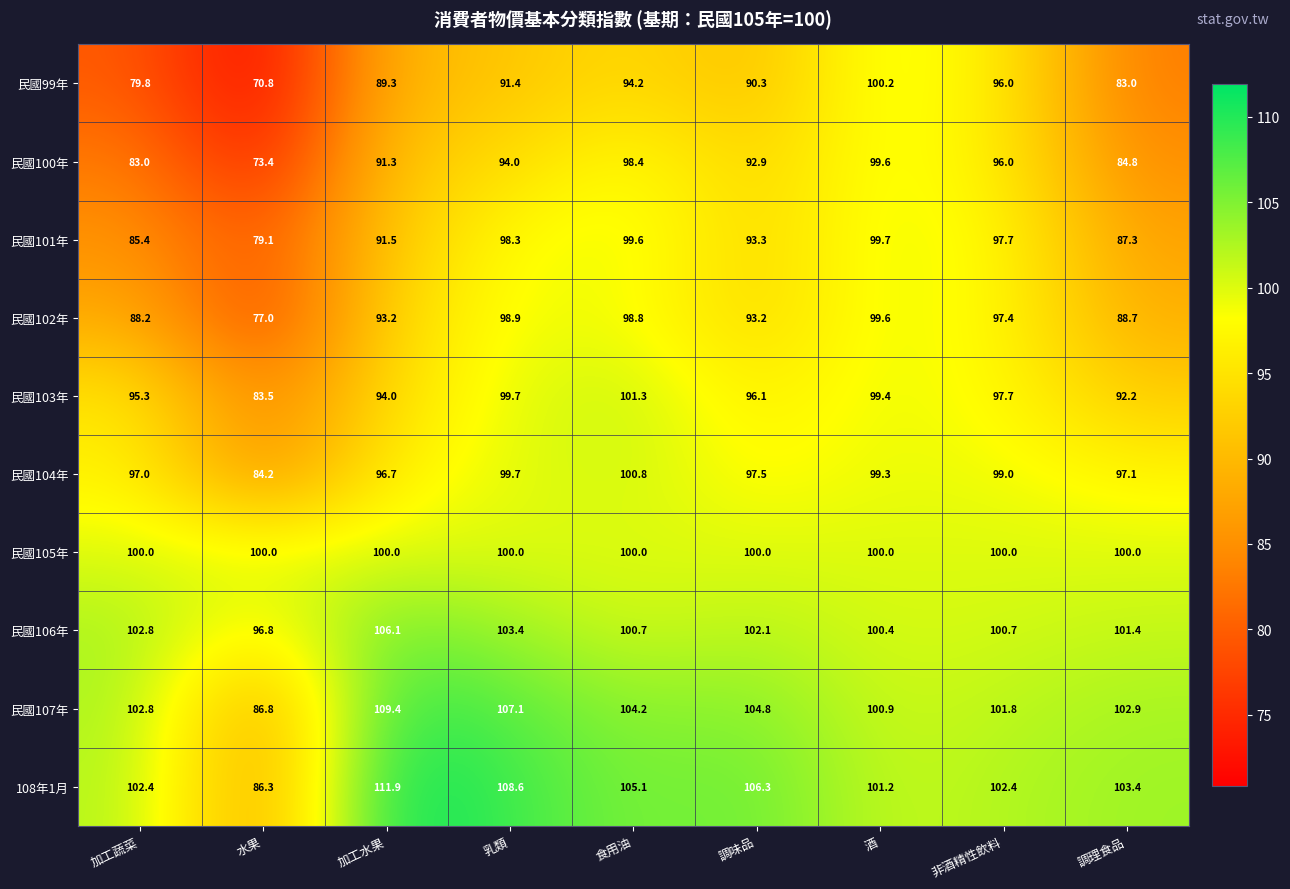

At which category does the chart reach its minimum across all series?

水果